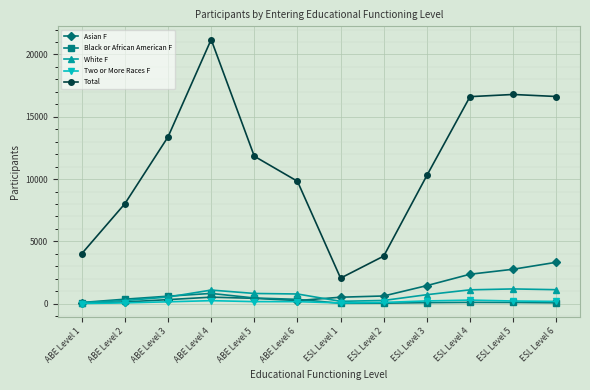

Count the number of categories in the chart.

12